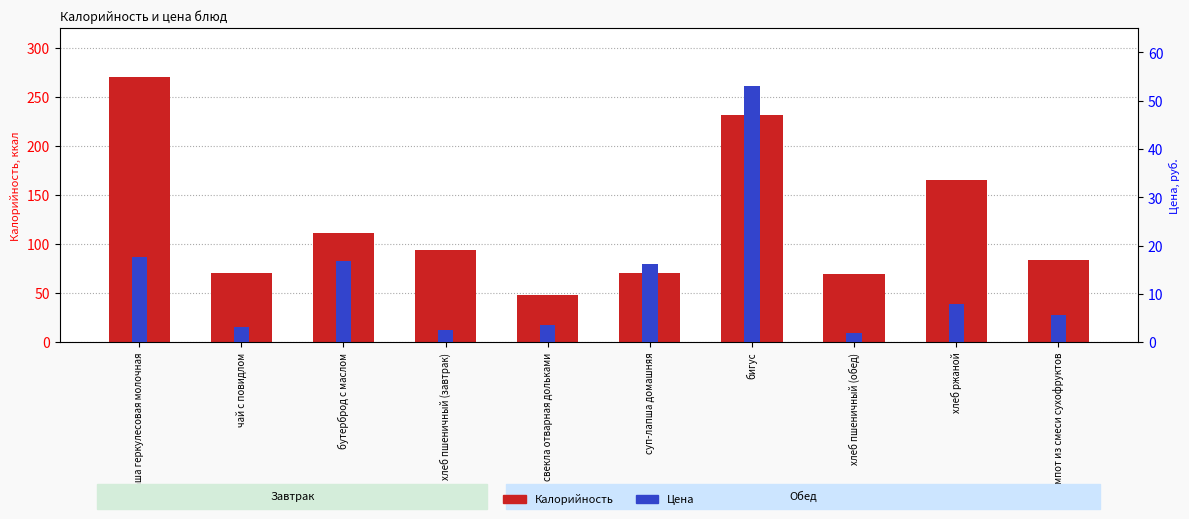

Reading left to right, extract all data points from this chart.

Калорийность: каша геркулесовая молочная=270.0	чай с повидлом=71.0	бутерброд с маслом=111.0	хлеб пшеничный (завтрак)=94.0	свекла отварная дольками=48.0	суп-лапша домашняя=71.0	бигус=232.0	хлеб пшеничный (обед)=70.0	хлеб ржаной=165.0	компот из смеси сухофруктов=84.0
Цена: каша геркулесовая молочная=17.6	чай с повидлом=3.1	бутерброд с маслом=16.8	хлеб пшеничный (завтрак)=2.6	свекла отварная дольками=3.5	суп-лапша домашняя=16.2	бигус=53.1	хлеб пшеничный (обед)=1.9	хлеб ржаной=8.0	компот из смеси сухофруктов=5.7